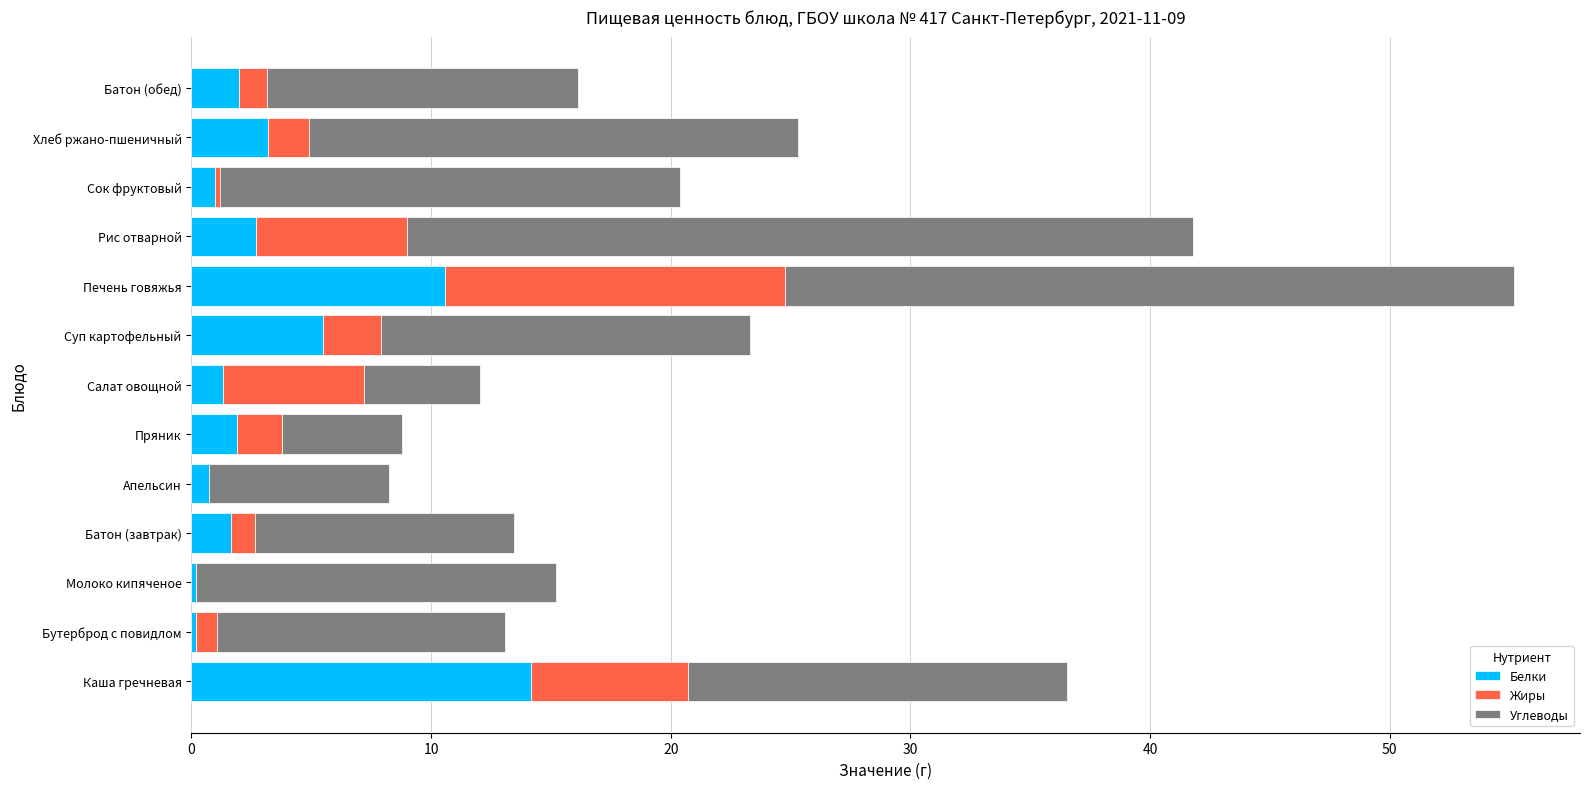

What are all the series names shown in the legend?

Белки, Жиры, Углеводы